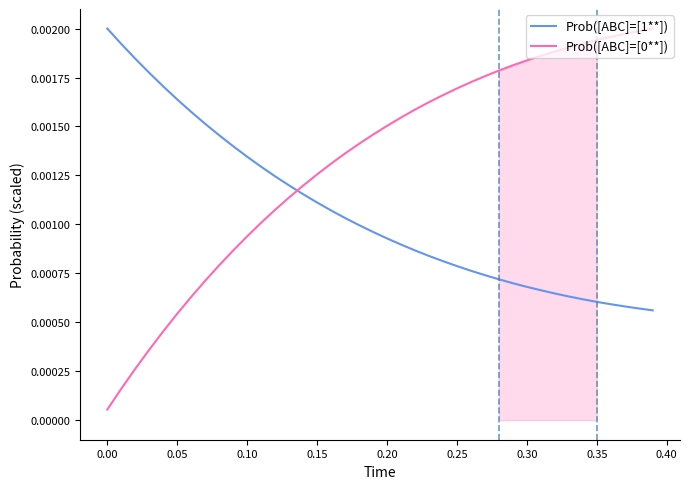

At which label is Prob([ABC]=[0**]) closest to 0?

0.00